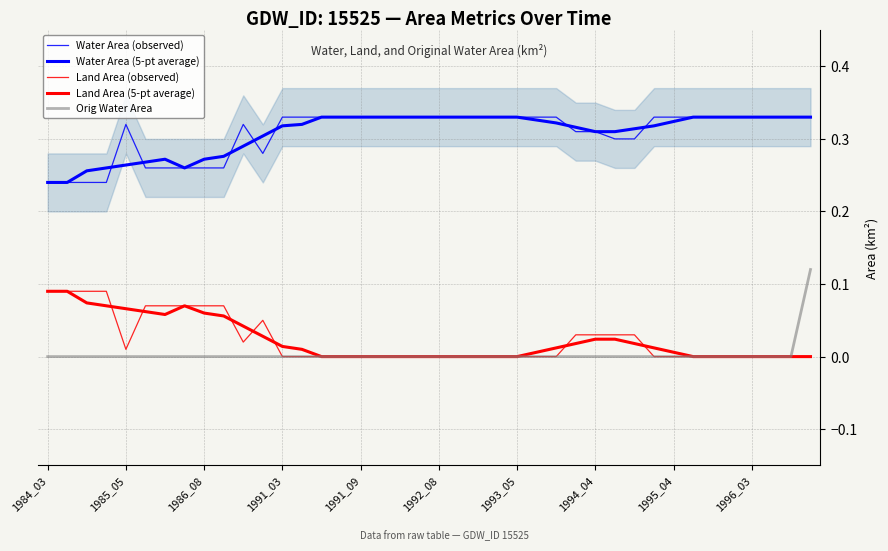

Which series has the largest total across all categories?

Water Area (observed)